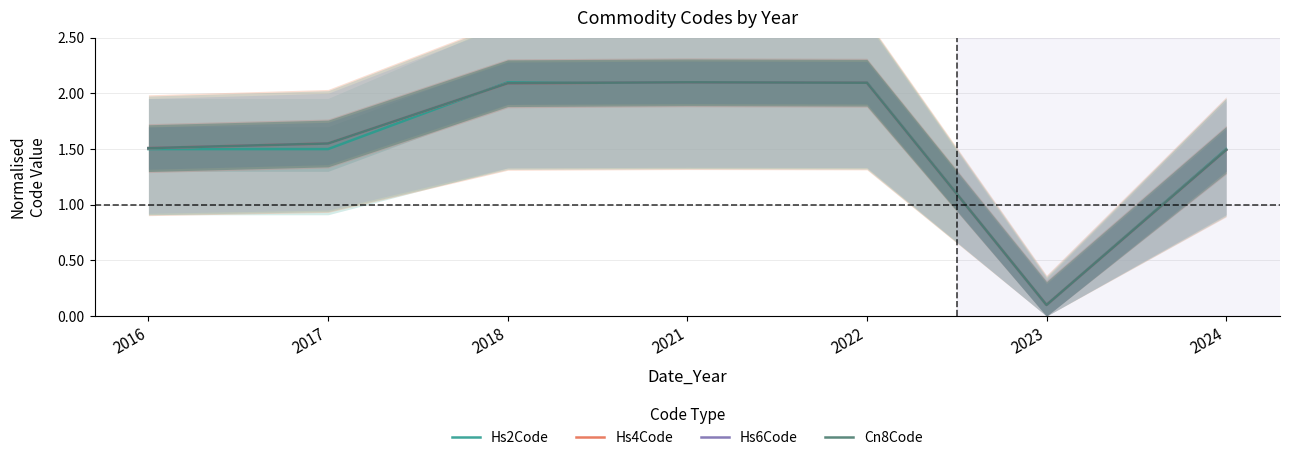

True or false: Cn8Code and Hs6Code intersect in this chart.

False